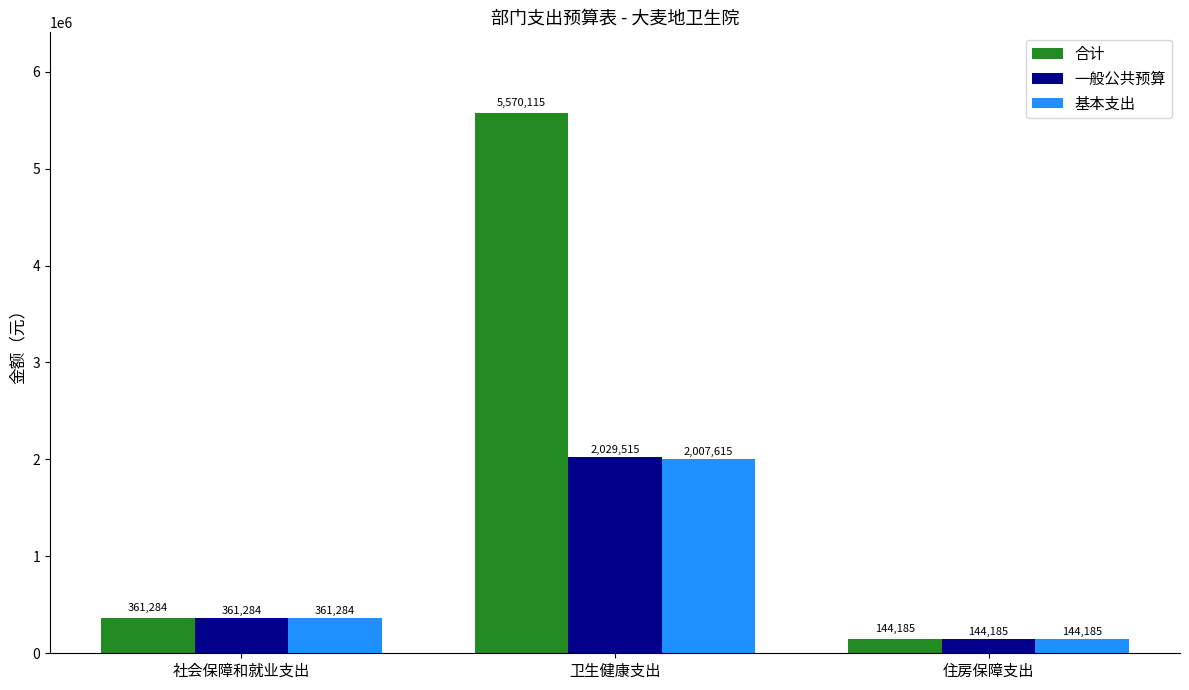

Count the number of categories in the chart.

3